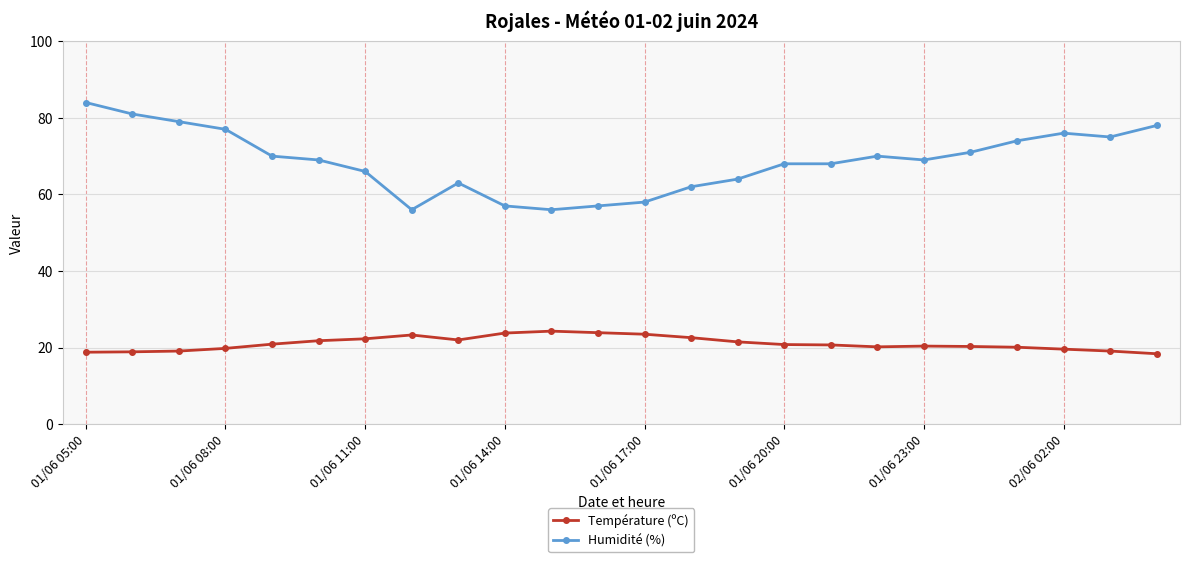

Which series has the largest range (max minus min)?

Humidité (%)